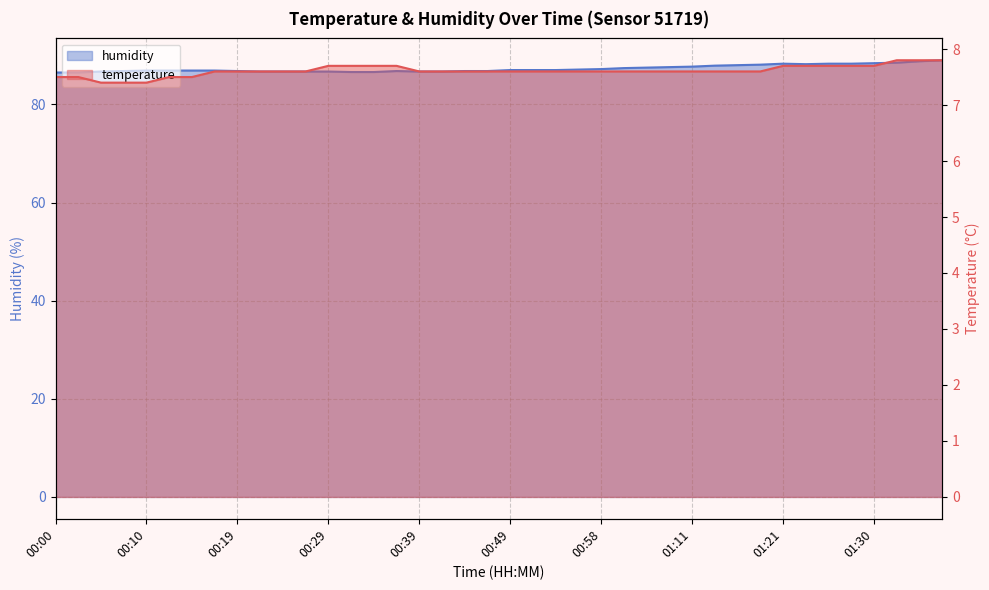

Does the chart display data point markers on the line(s)?

No